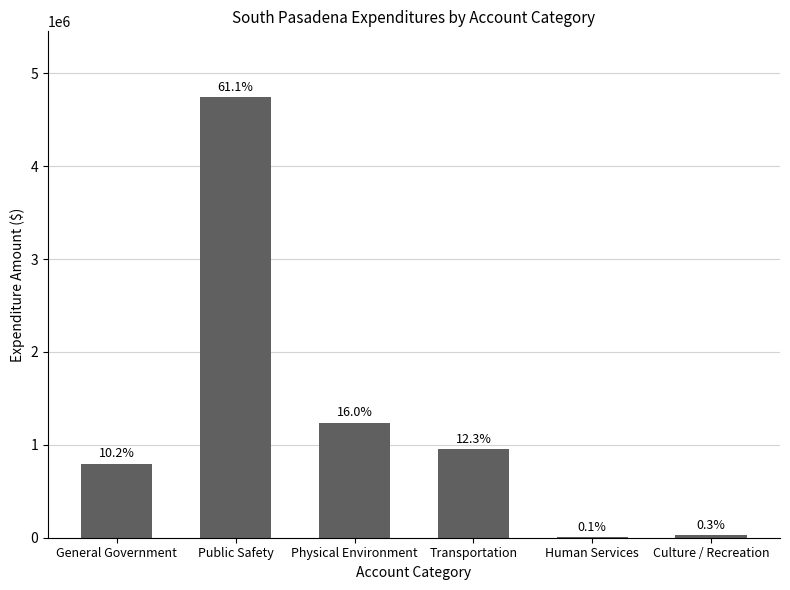

What is the ratio of the value at Physical Environment to the value at Culture / Recreation?

48.0